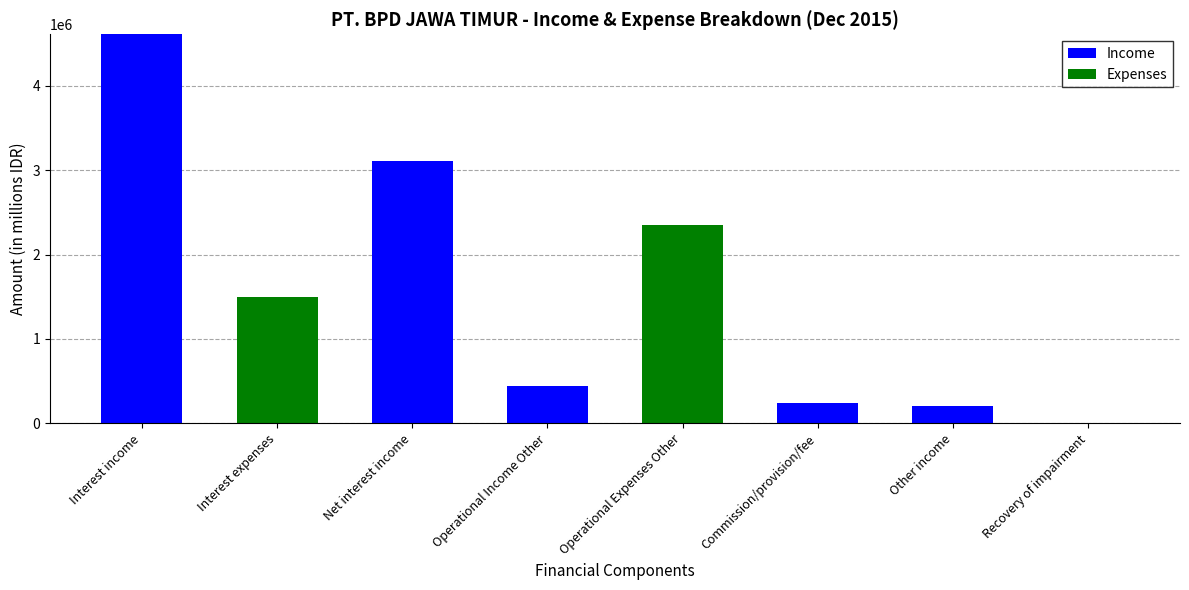

How many distinct data groups are displayed?

2